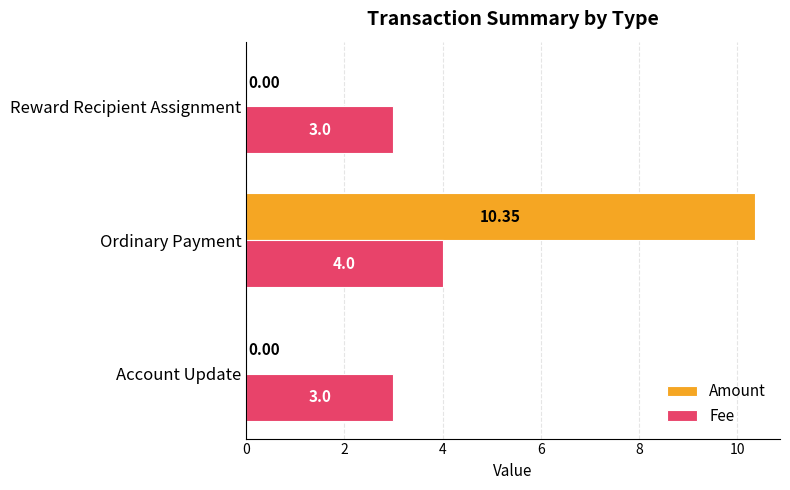

At which category does the chart reach its peak across all series?

Ordinary Payment